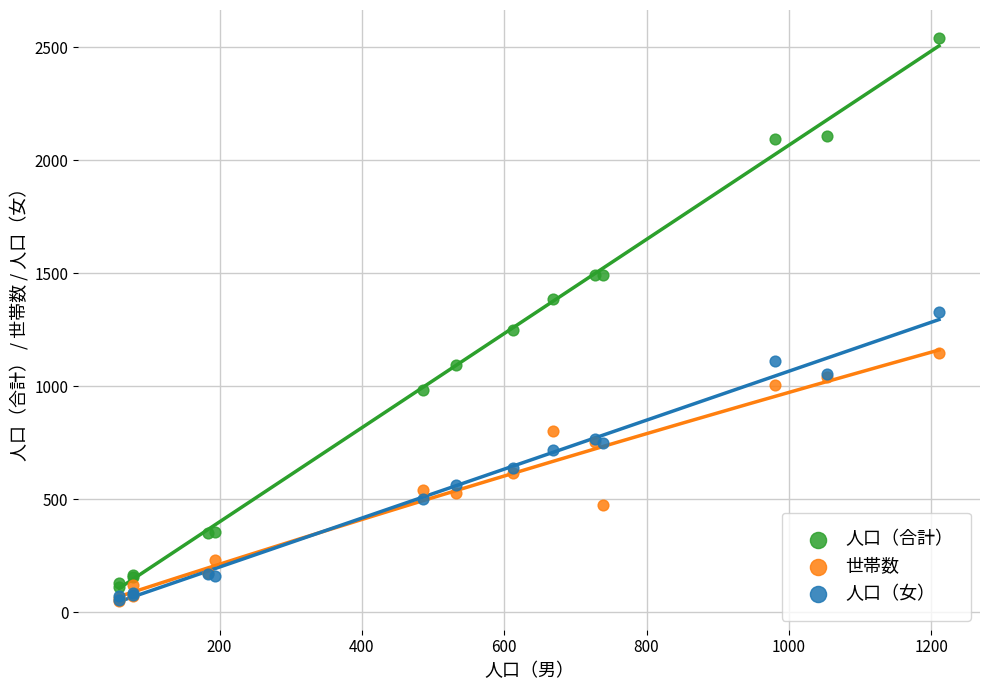

What are all the series names shown in the legend?

人口（合計）, 世帯数, 人口（女）